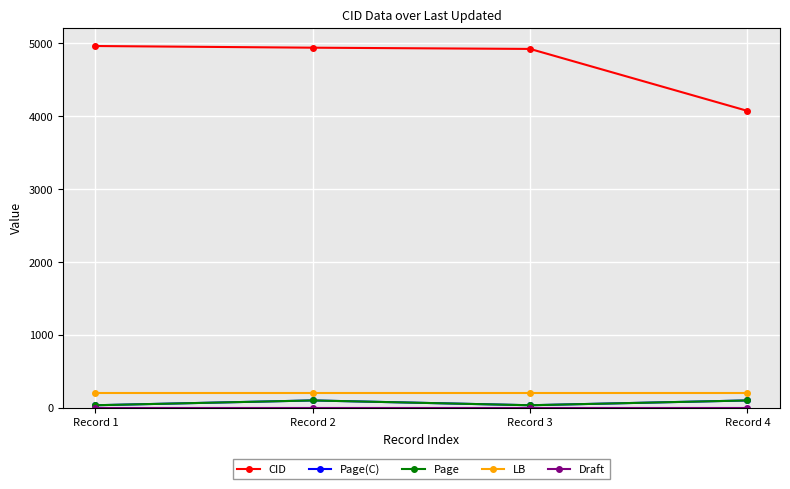

Where is the first local minimum for Page?

Record 3